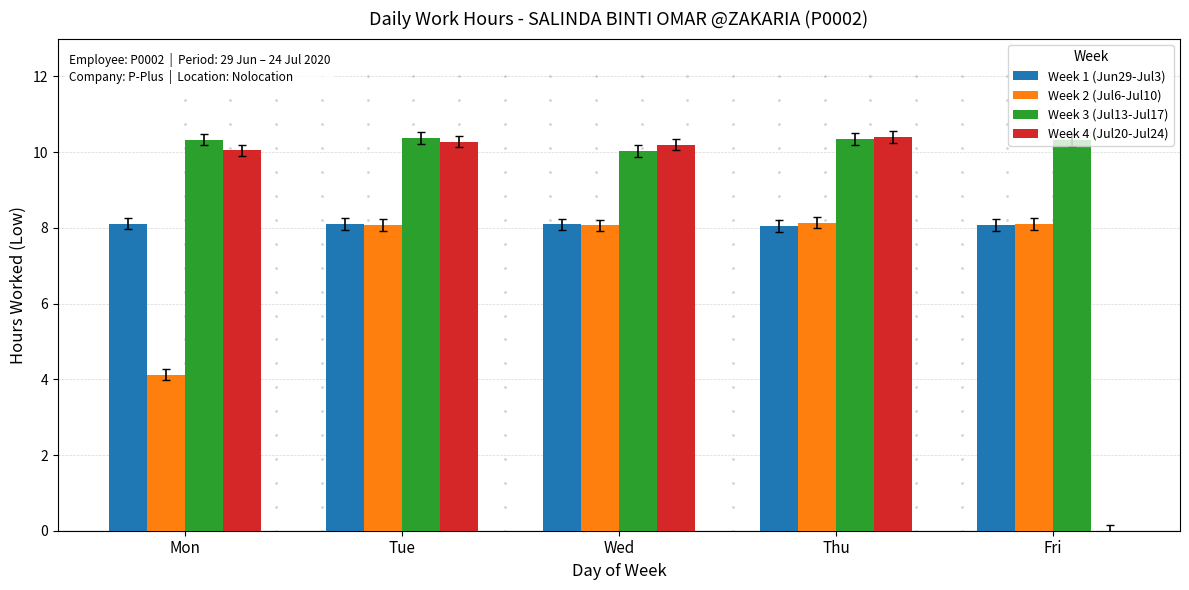

Which series changed the most between Wed and Fri?

Week 4 (Jul20-Jul24)